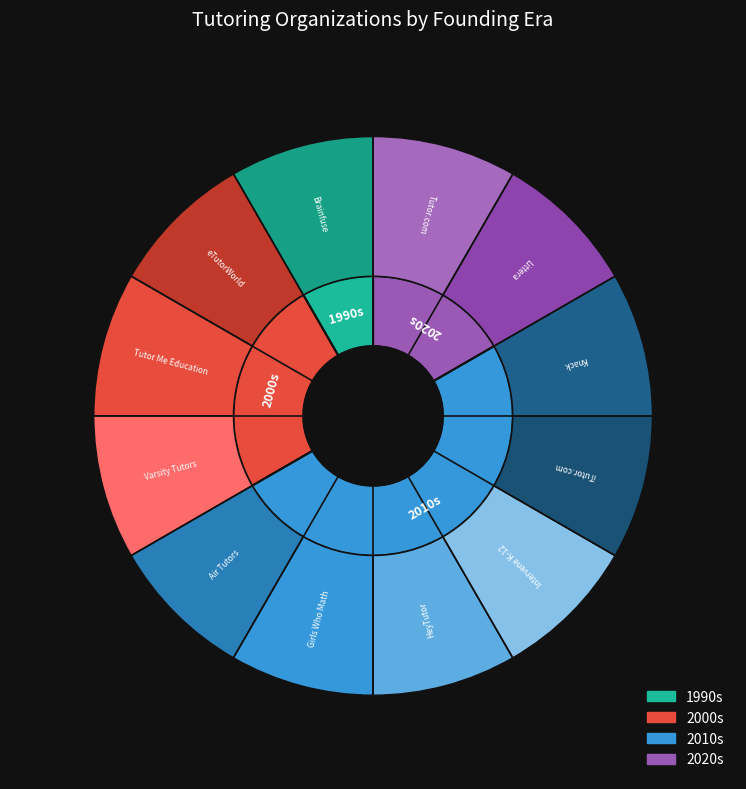

Approximately how many times larger is the value at Tutor Me Education compared to Air Tutors?

1.0